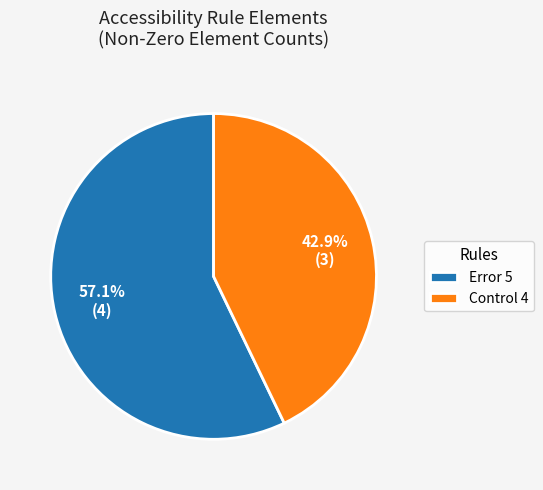

Count the number of slices in the pie.

2